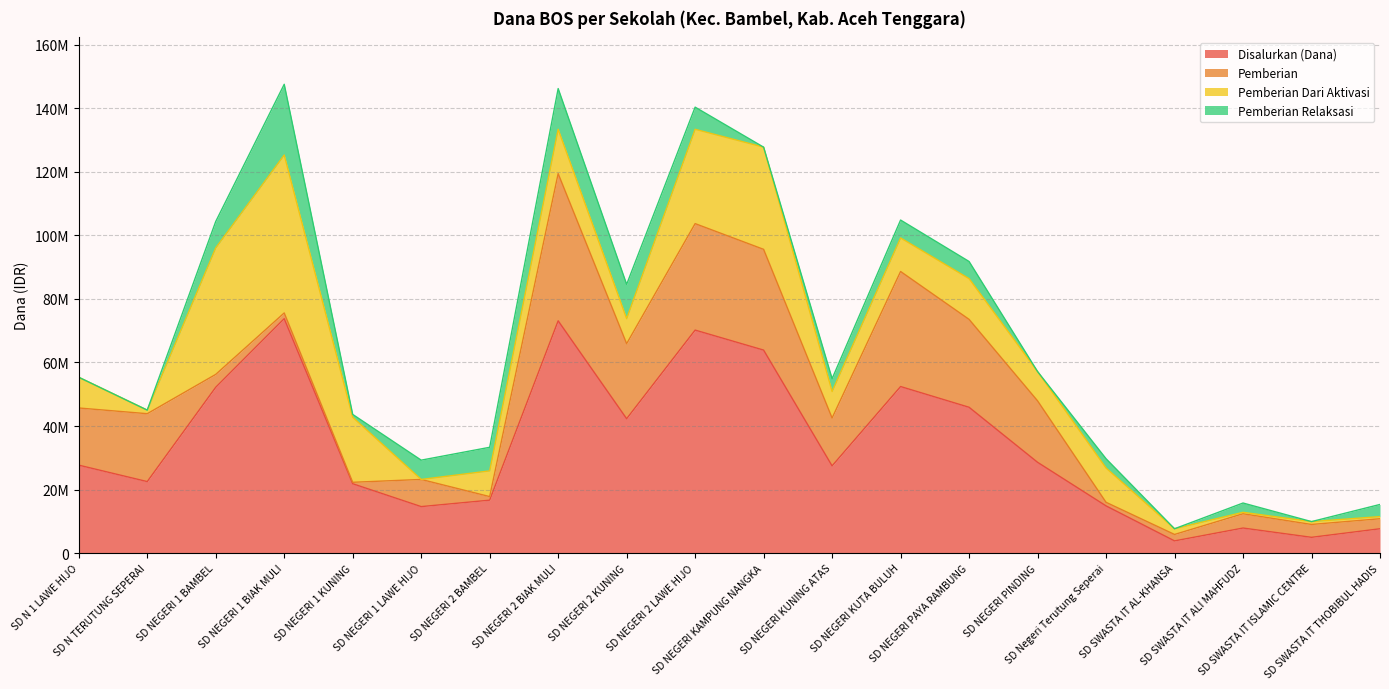

What is the difference between the highest and lowest values at SD NEGERI 2 BAMBEL?

15525000